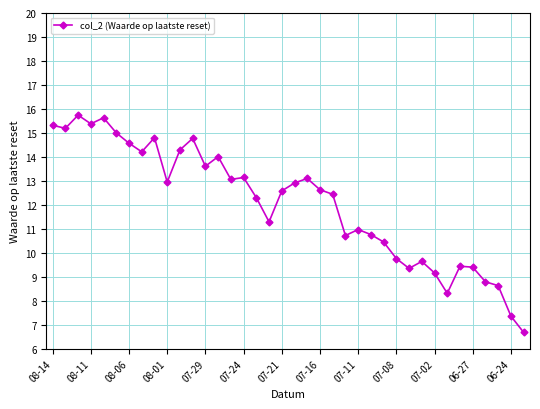

What is the smallest value displayed?

6.7